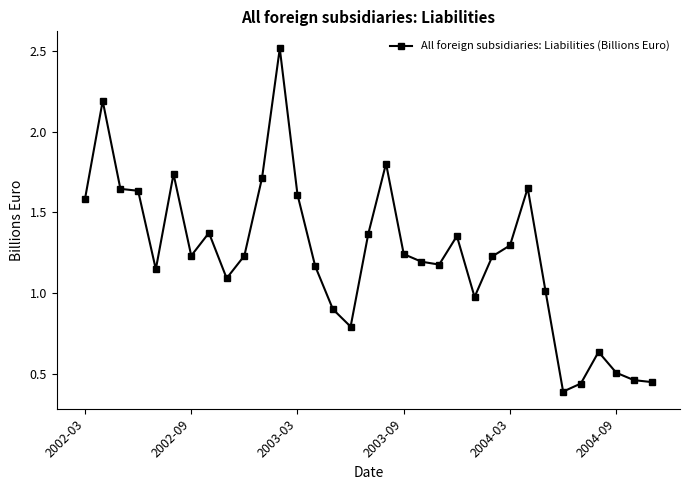

What is the maximum value shown in the chart?

2.5